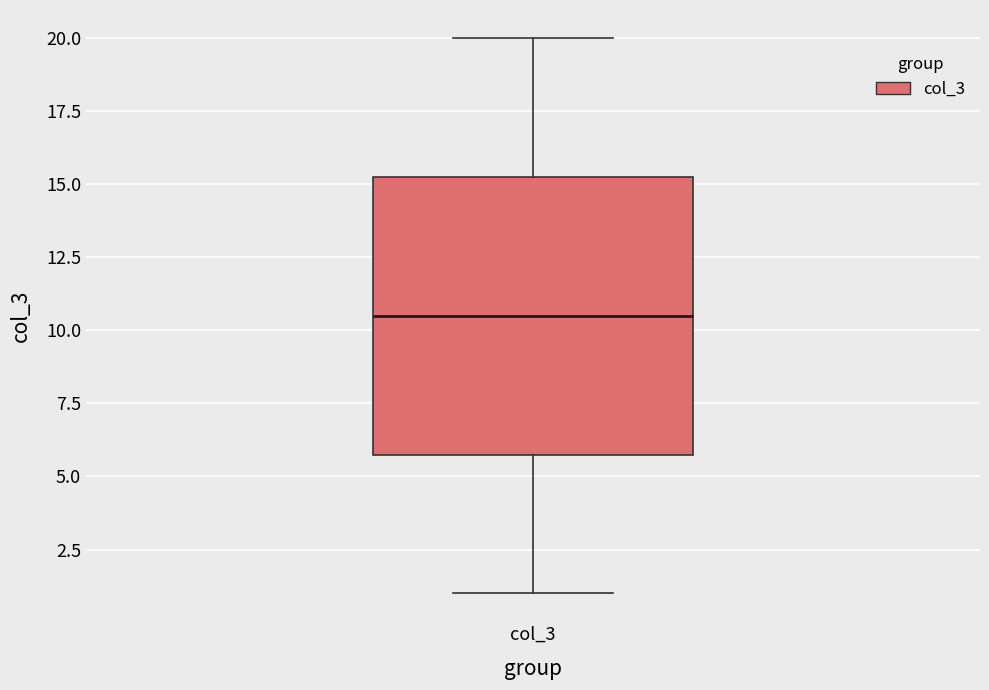

Read this box plot against the y-axis: the position of the median line, the range covered by the box, and the ends of both whiskers. The values are not printed on the chart, so give them approximately, as read against the axis.

median 10.5, box 6.0 to 15.5, whiskers 1.0 to 20.0